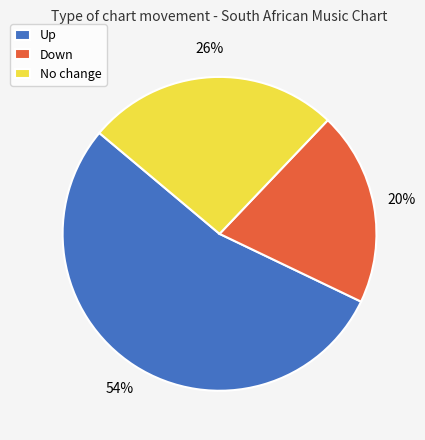

Which slice is the smallest?

Down